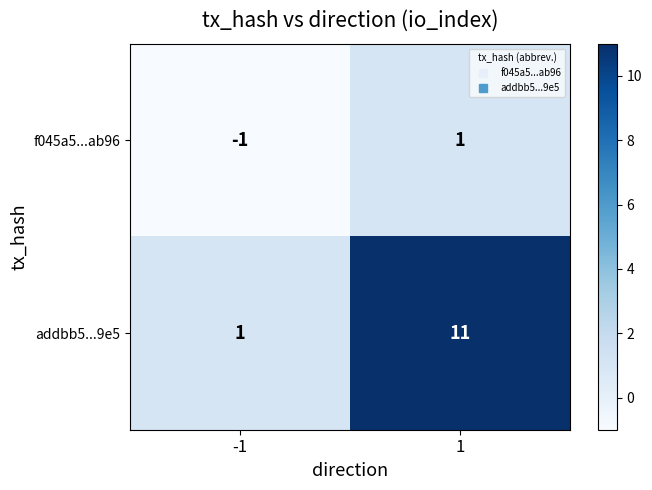

Rank the series by their maximum value, from lowest to highest.

f045a5...ab96, addbb5...9e5